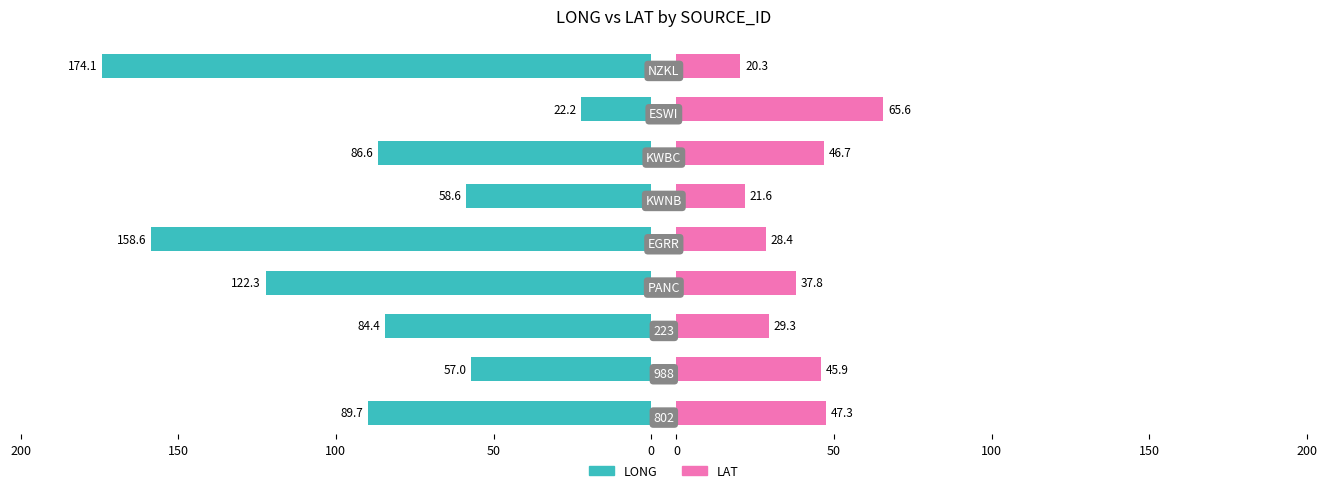

What is the total value across all series at 50?

102.9